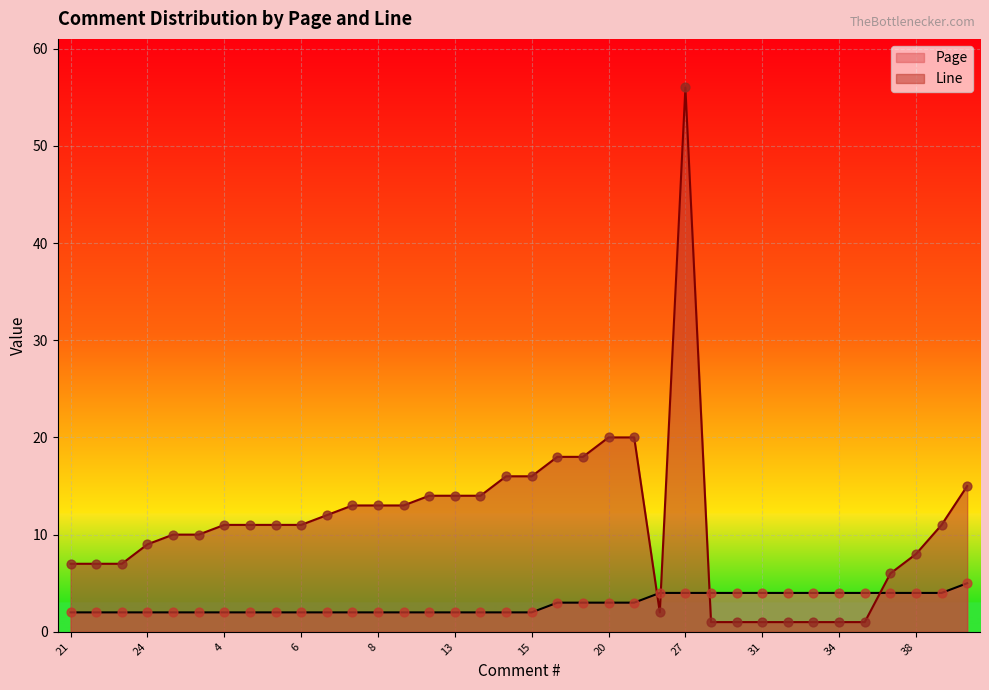

At how many categories does at least one series exceed 53?

1